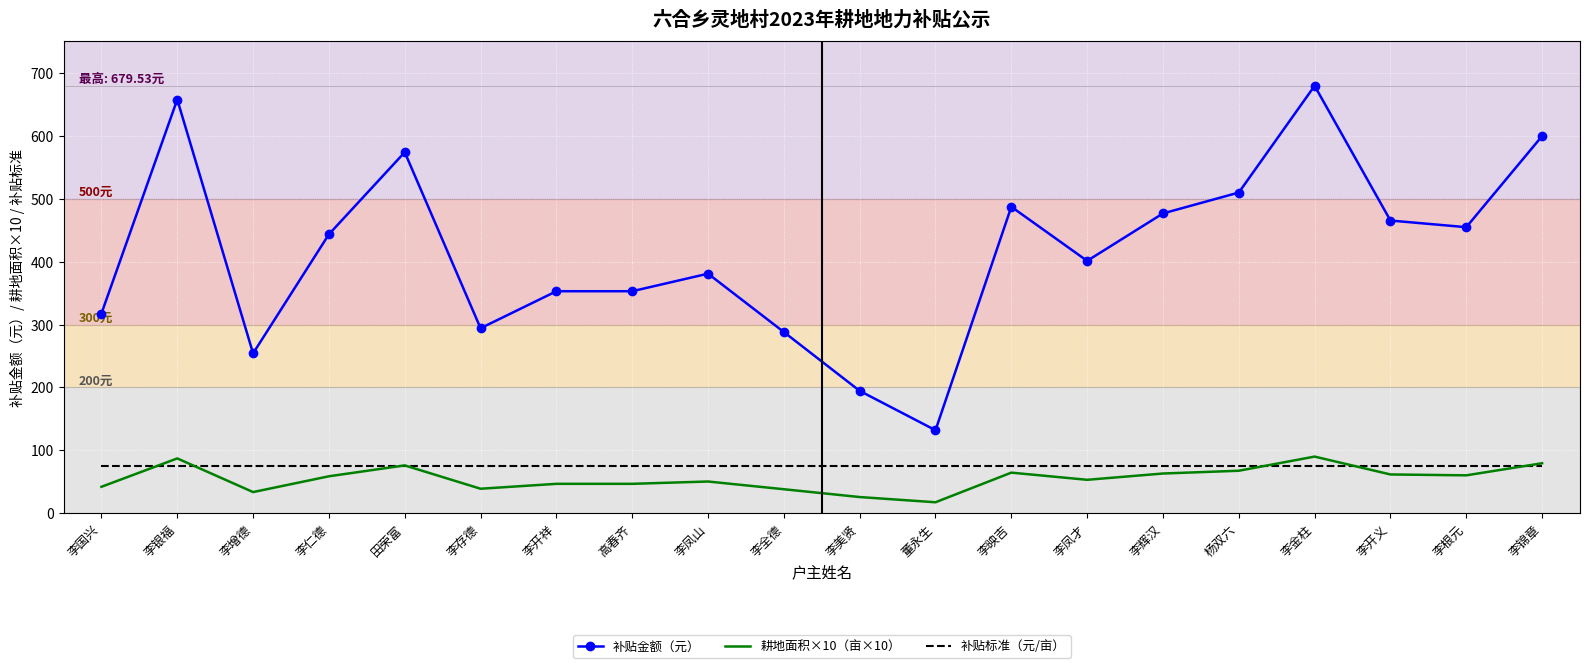

What are all the series names shown in the legend?

补贴金额（元）, 耕地面积×10（亩×10）, 补贴标准（元/亩）